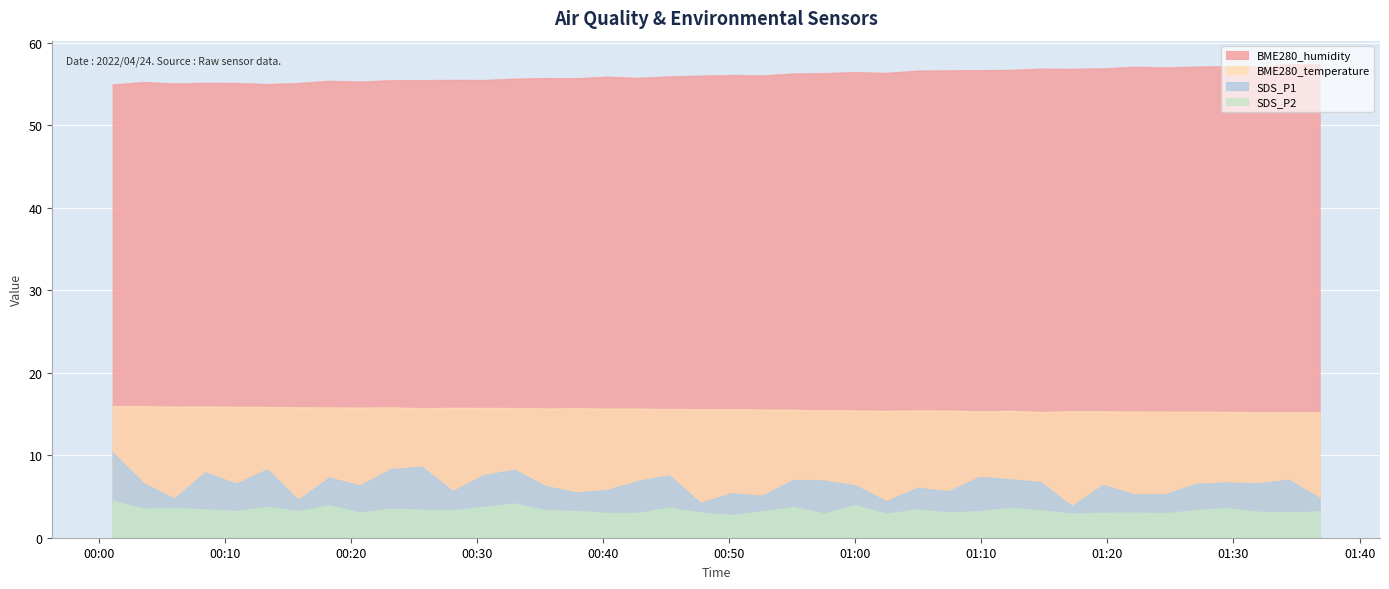

At which category is the sum across all series the highest?

2022/04/24 00:01:06